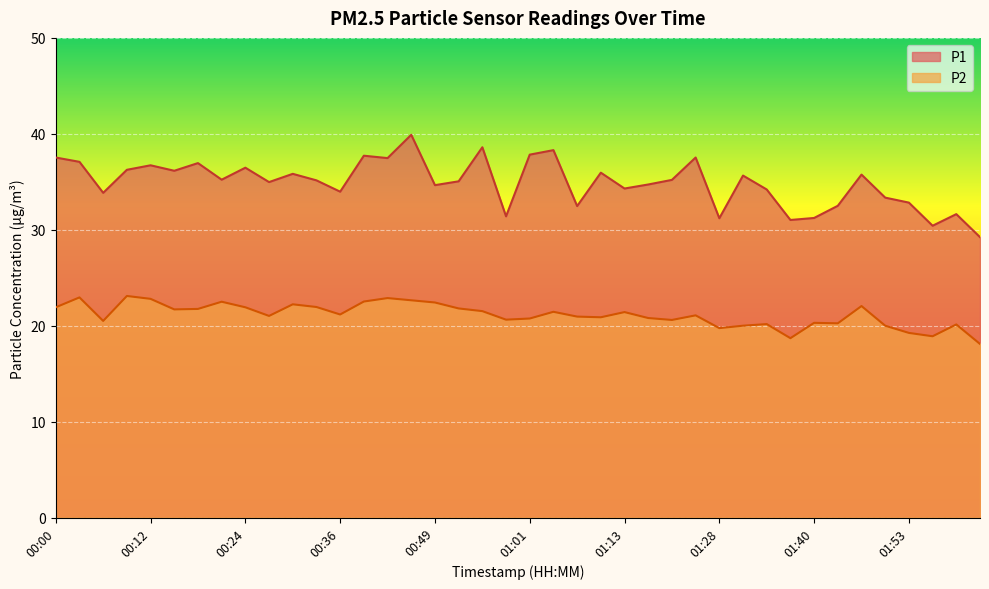

True or false: P2 and P1 intersect in this chart.

False